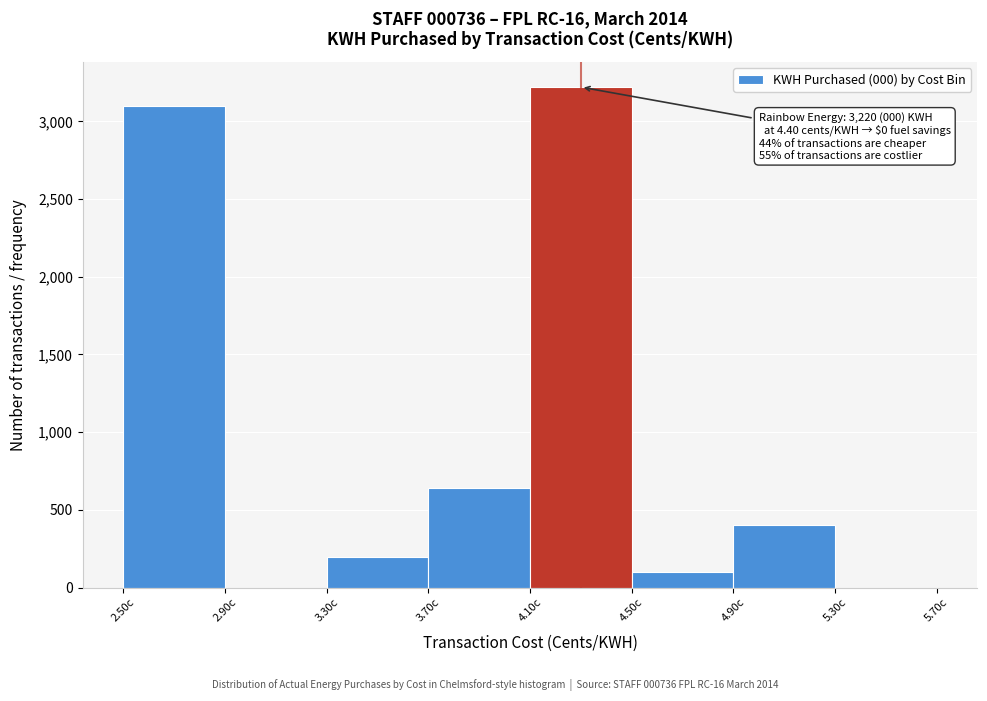

Over which range of the x-axis is the bar tallest?

4.1 to 4.5